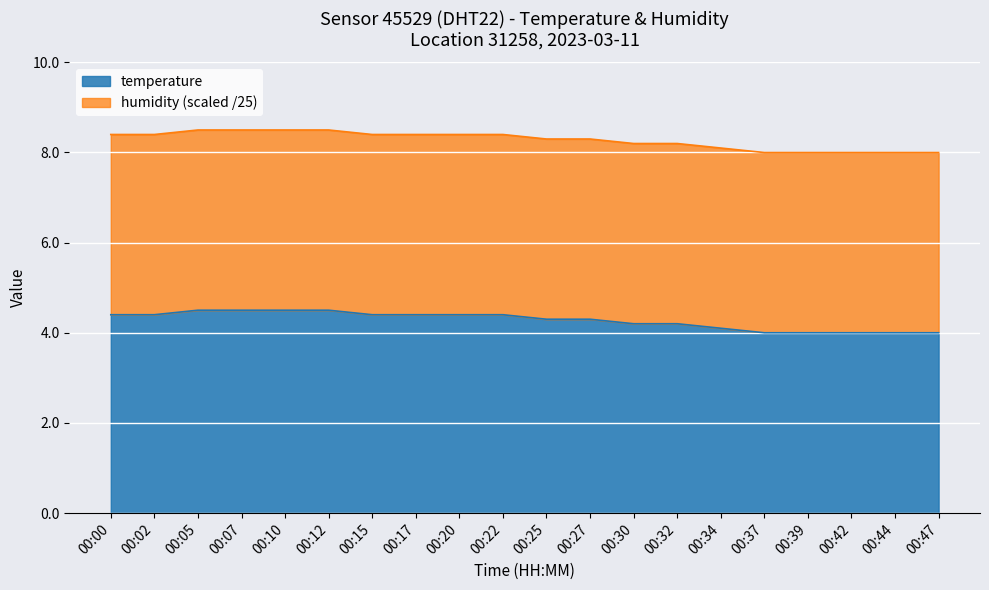

Approximately how many times larger is the value at 00:47 compared to 00:34?

1.0